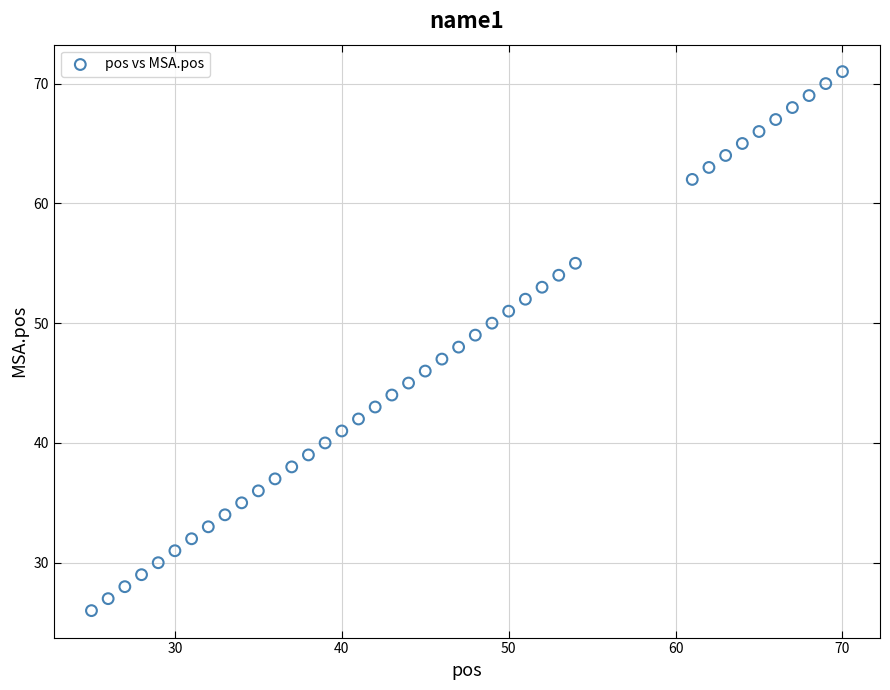

What is the range of Y values (max minus min)?

45